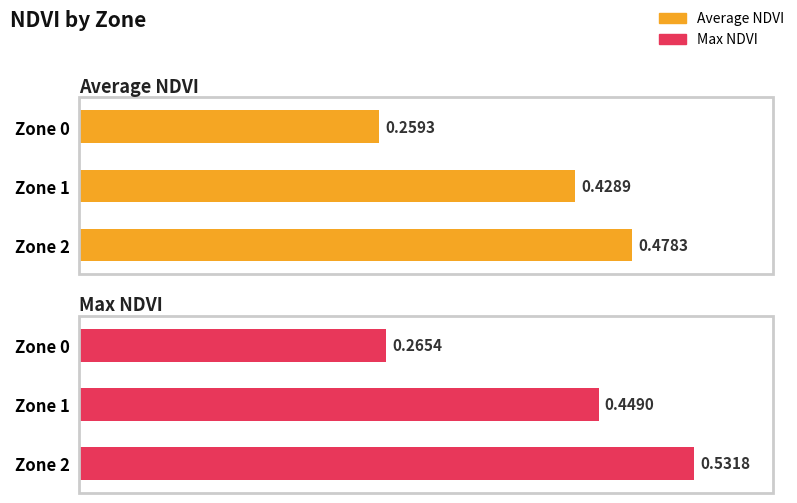

What is the lowest value of the Average NDVI series?

0.3